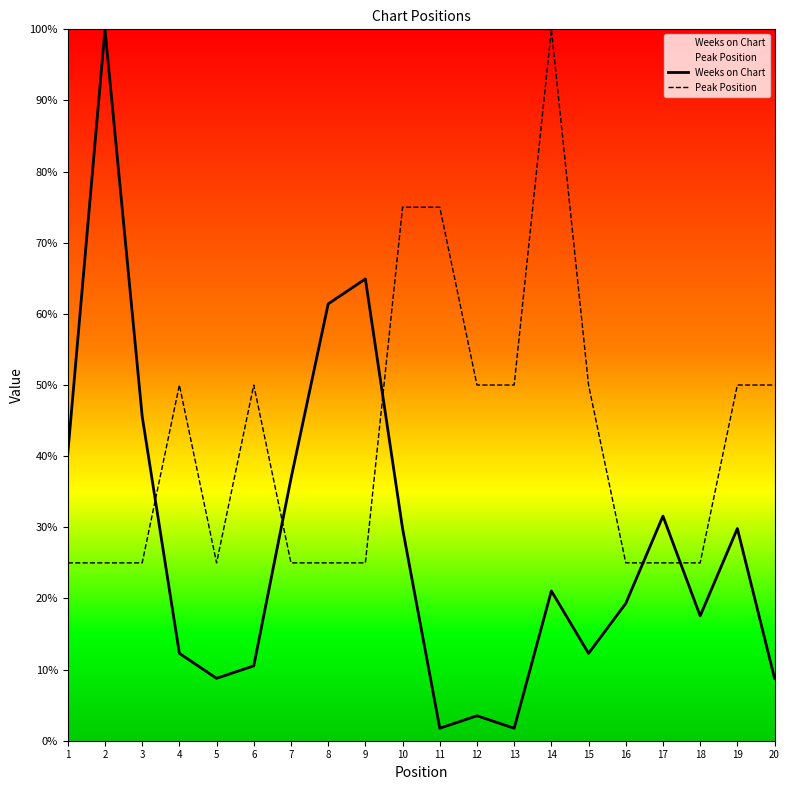

Read the Peak Position value at 1.

25.0